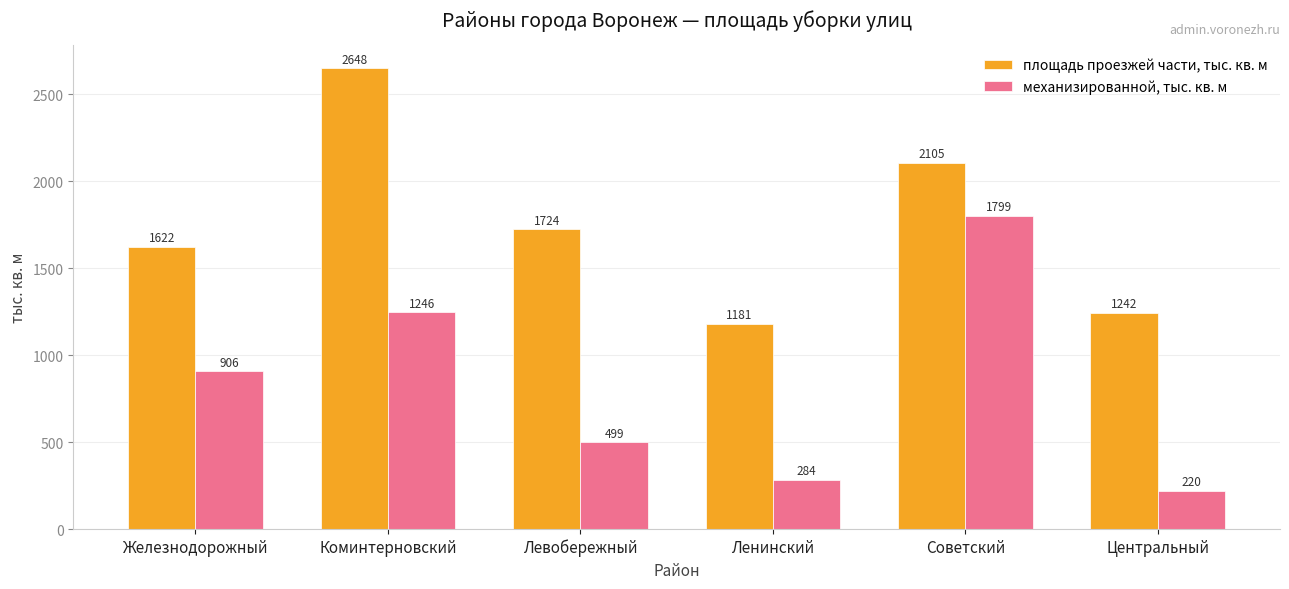

Read the механизированной, тыс. кв. м value at Коминтерновский.

1246.3